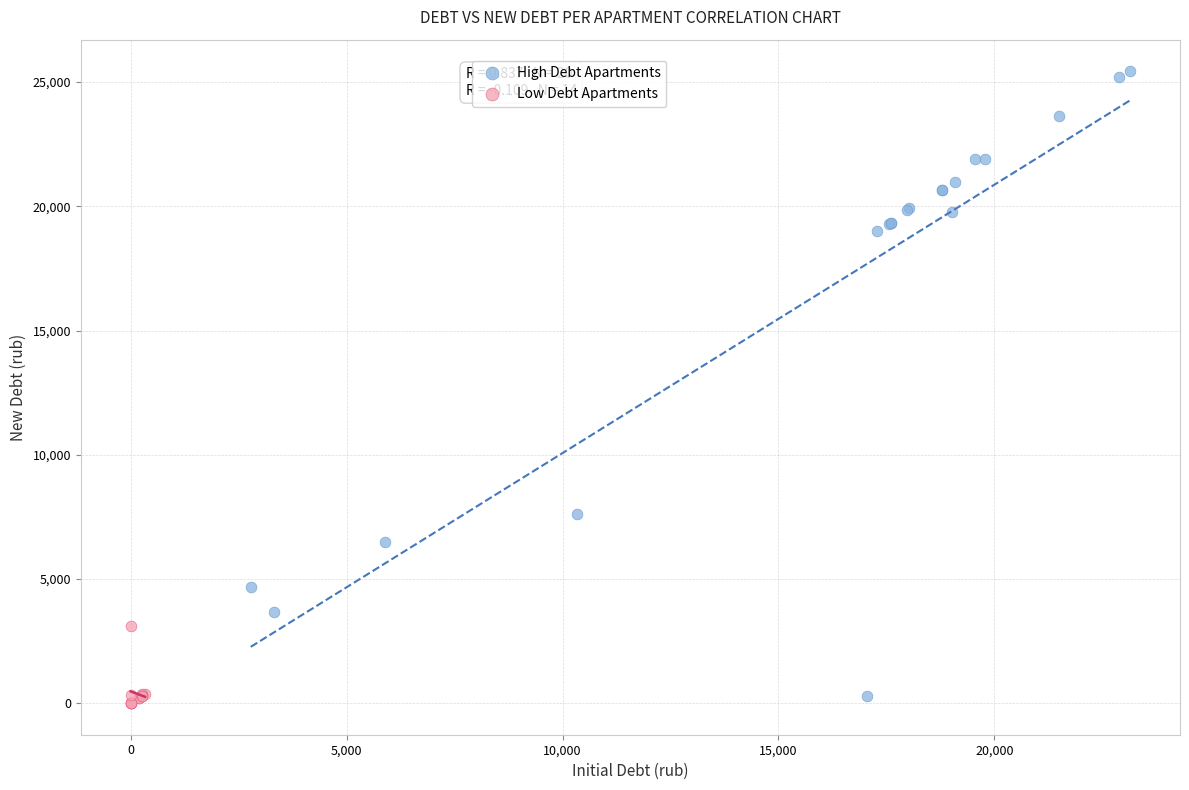

What are all the series names shown in the legend?

High Debt Apartments, Low Debt Apartments